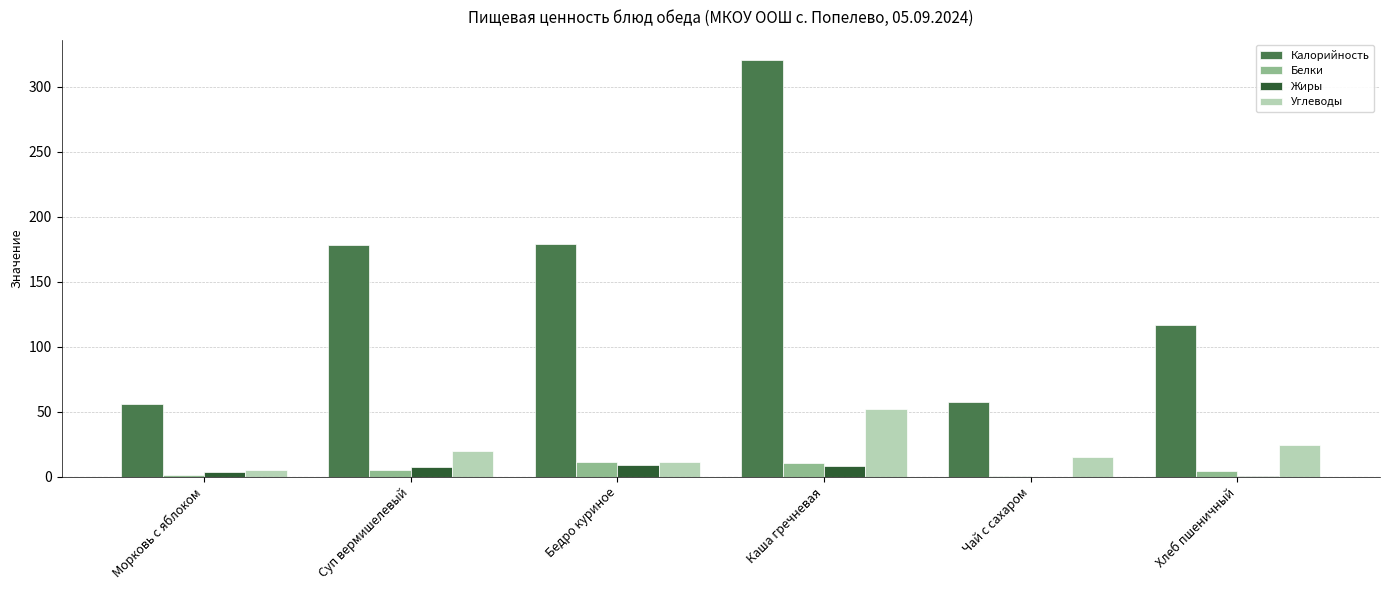

Which series changed the most between Суп вермишелевый and Чай с сахаром?

Калорийность